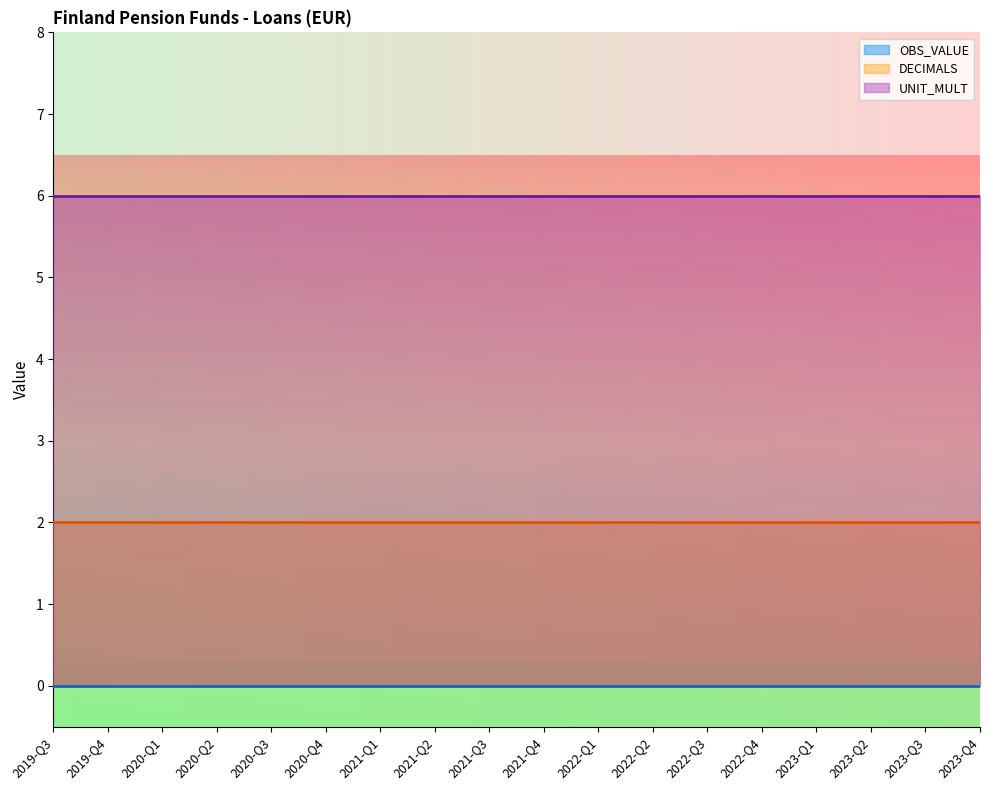

Rank the series by their maximum value, from lowest to highest.

OBS_VALUE, DECIMALS, UNIT_MULT